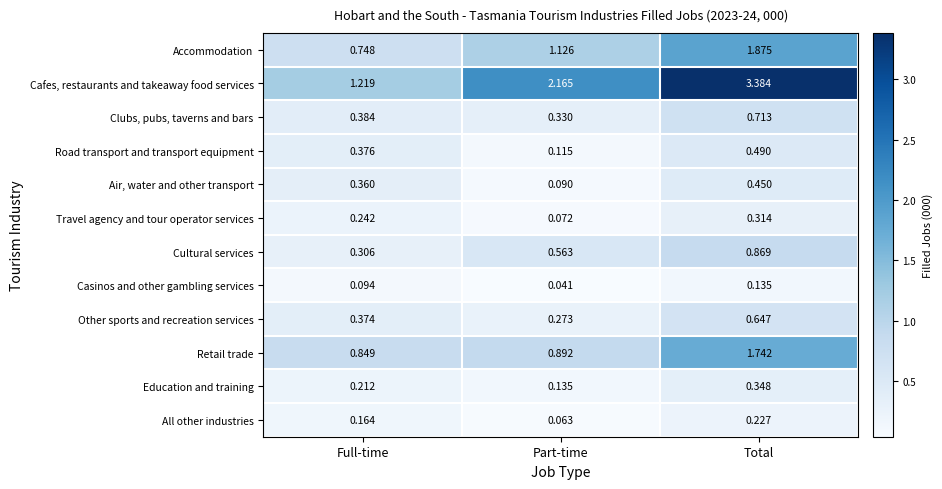

Which series has the largest range (max minus min)?

Cafes, restaurants and takeaway food services